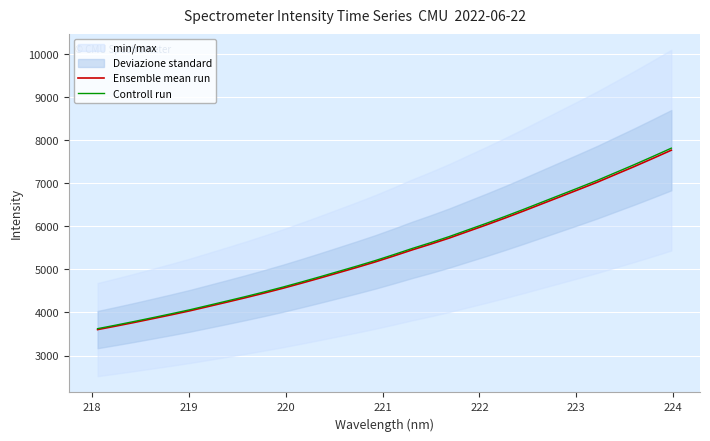

What is the maximum value for Controll run?

7814.4